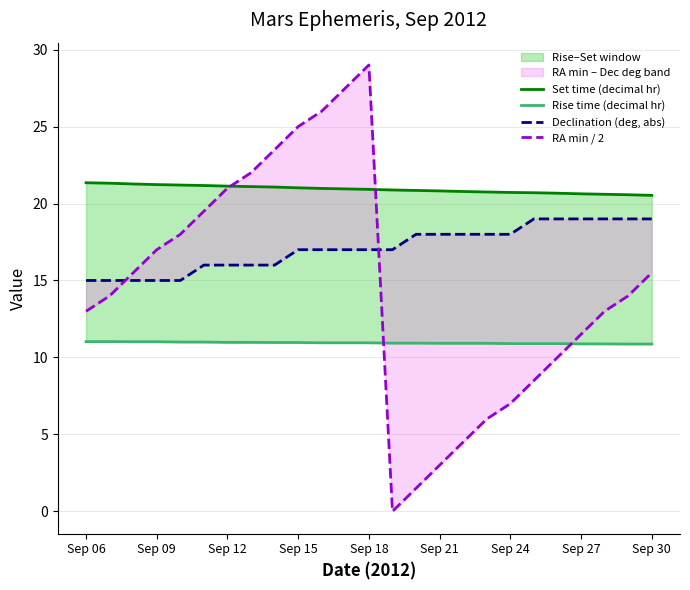

What is the average value of the Set time (decimal hr) series?

20.9